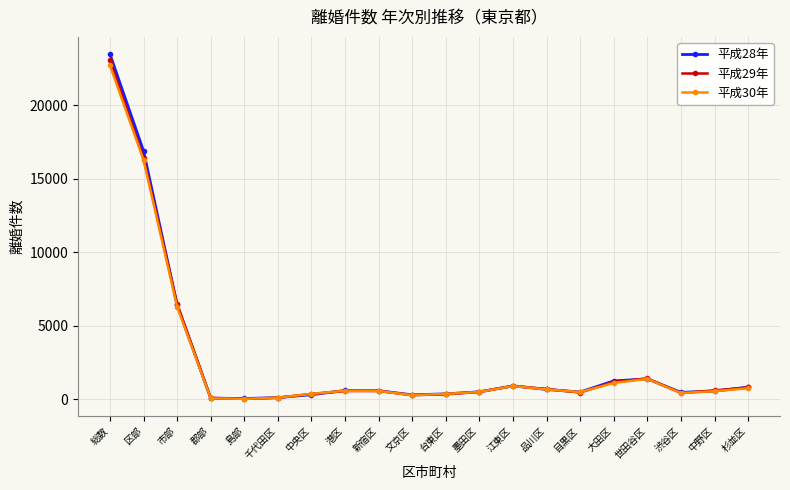

What is the label of the 4th point from the right?

世田谷区